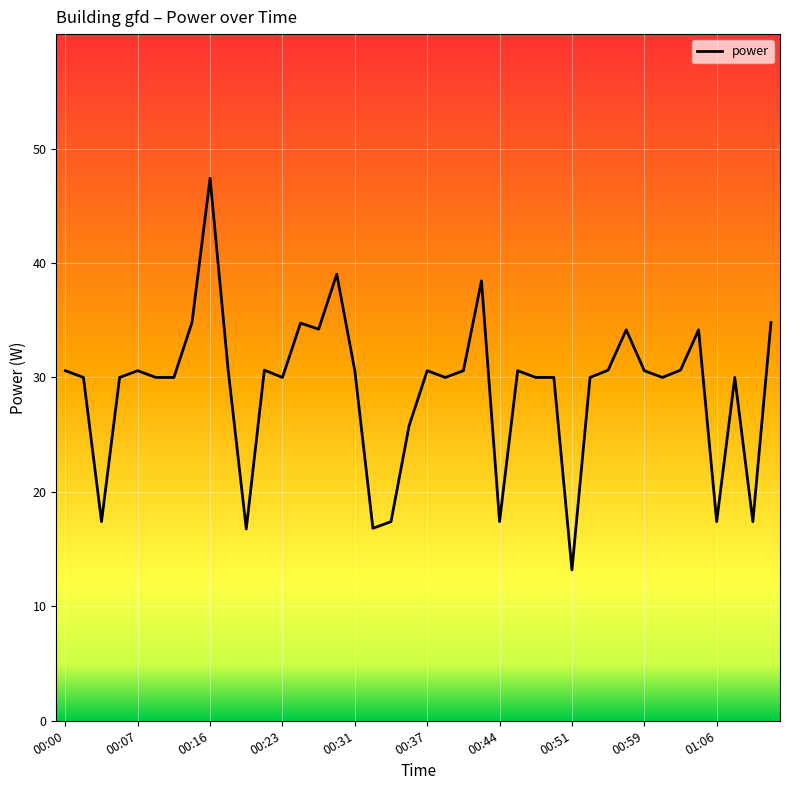

How many distinct data groups are displayed?

1